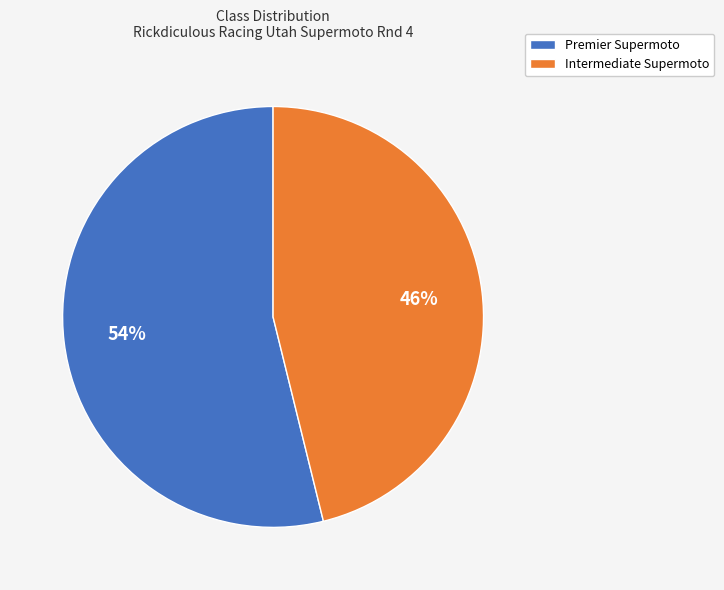

The Premier Supermoto slice represents 45% of the pie. True or false?

False